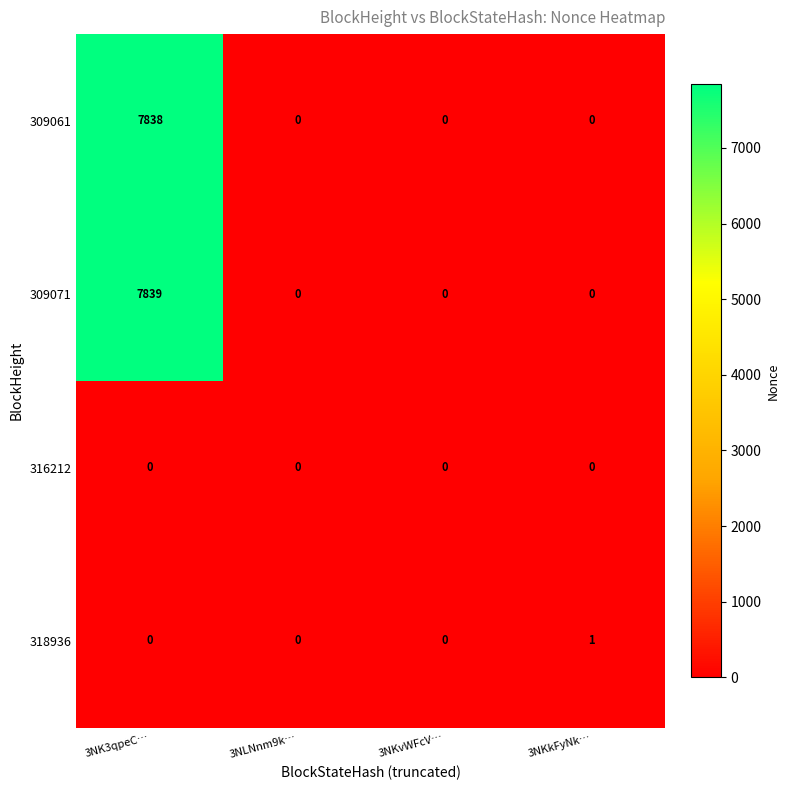

How many data points does each series have?

4